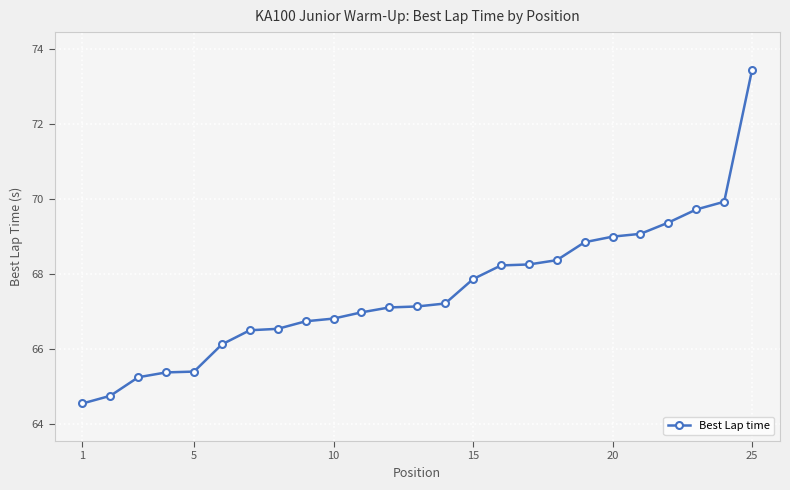

What is the maximum value shown in the chart?

73.4